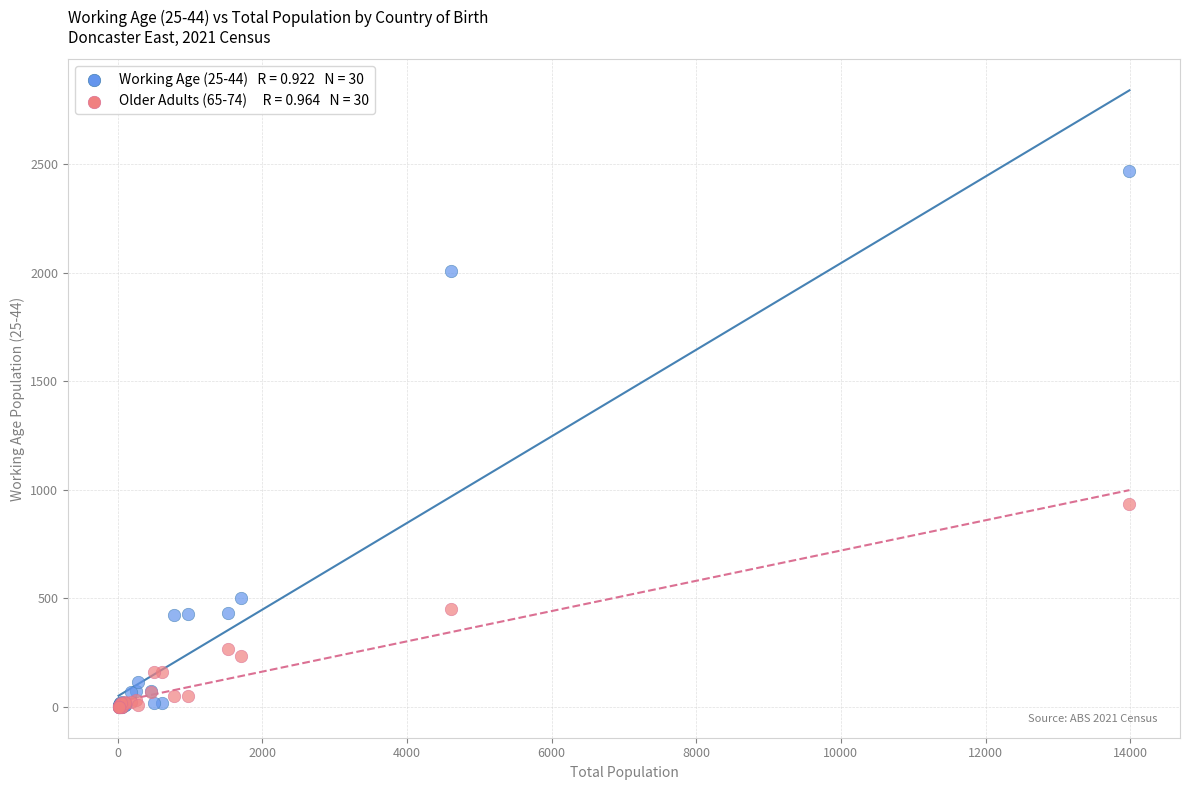

Across all series, what Y value is closest to 1234?

935